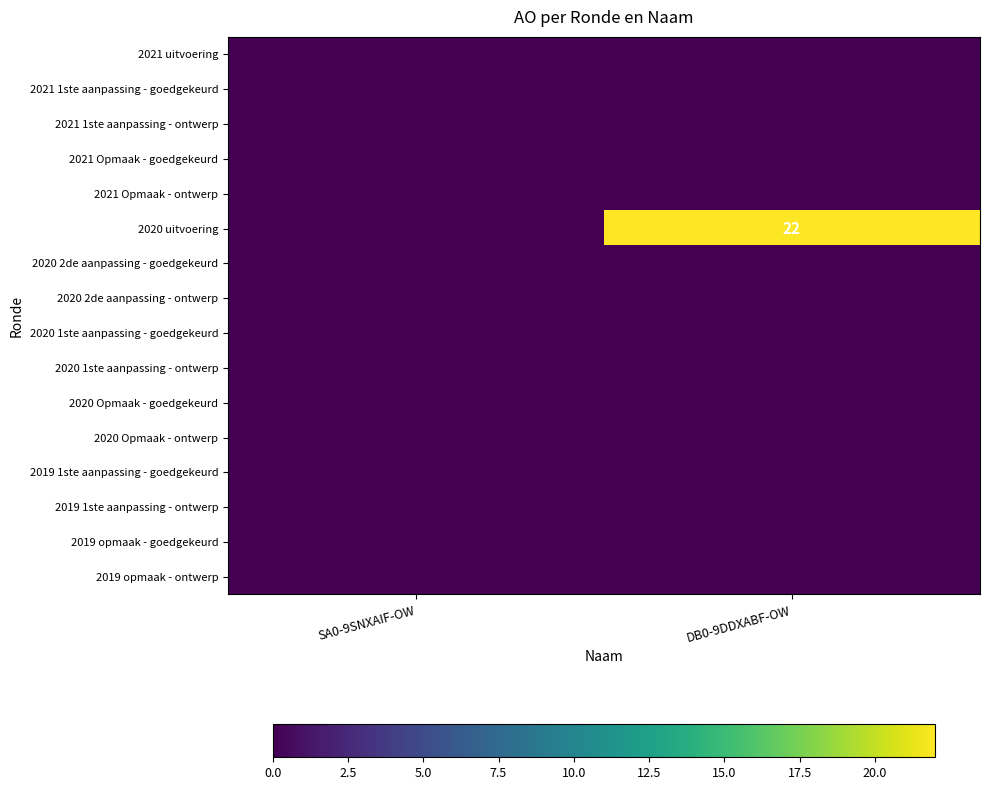

At how many categories does at least one series exceed 11?

1